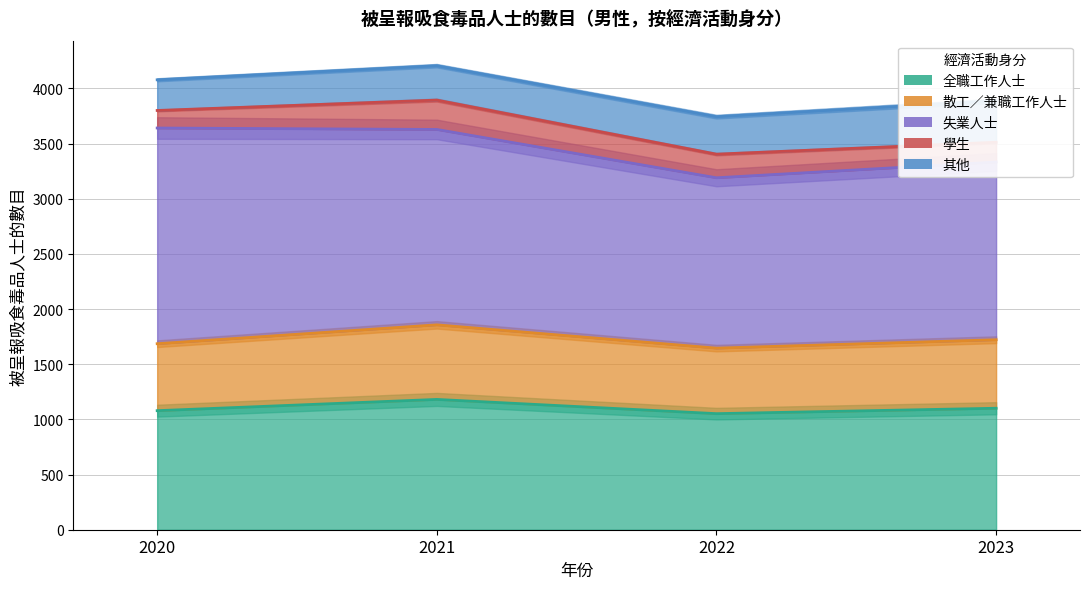

Between 2020 and 2021, which series saw the biggest shift?

失業人士